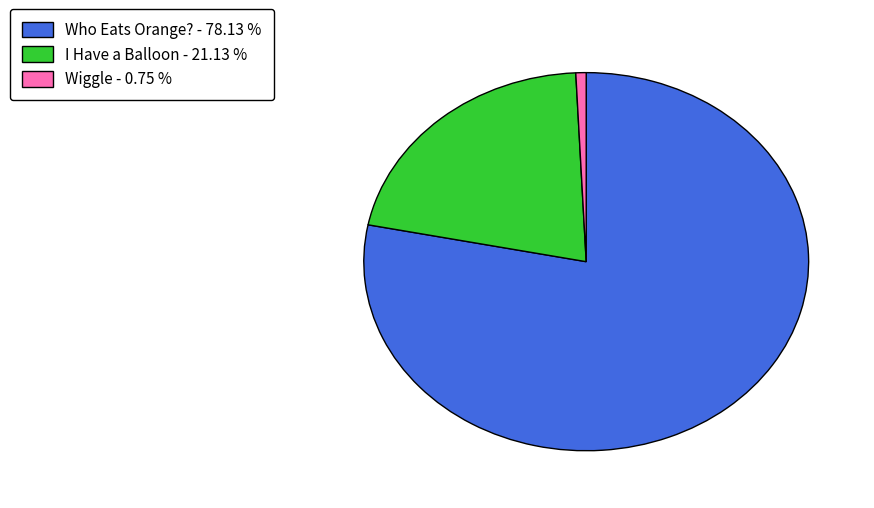

Approximately how many times larger is the value at Who Eats Orange? compared to I Have a Balloon?

3.7